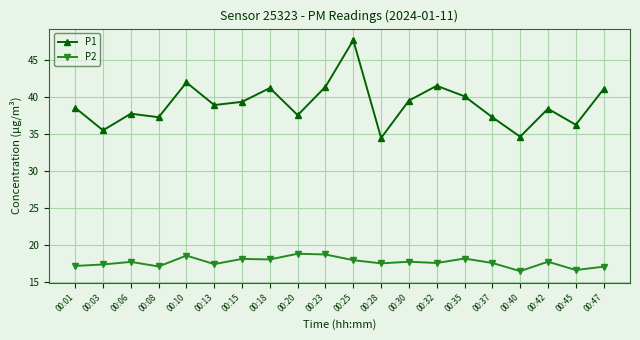

What are all the series names shown in the legend?

P1, P2